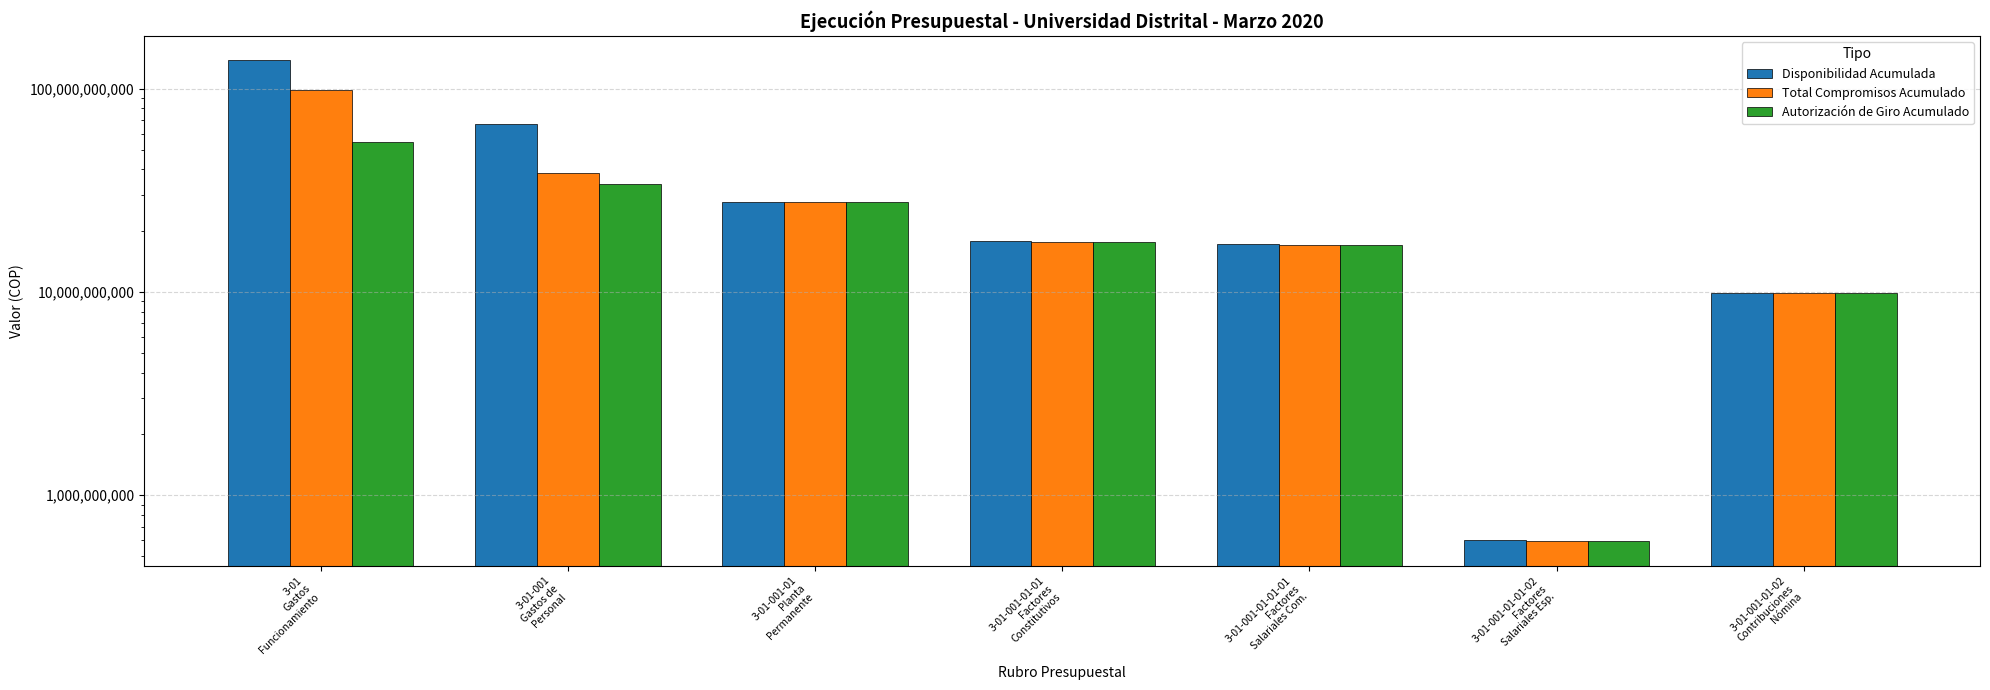

Reading right to left, what are all the values shown in this chart?

Disponibilidad Acumulada: 3-01-001-01-02
Contribuciones
Nómina=9840971839	3-01-001-01-01-02
Factores
Salariales Esp.=600958345	3-01-001-01-01-01
Factores
Salariales Com.=17128953121	3-01-001-01-01
Factores
Constitutivos=17729911466	3-01-001-01
Planta
Permanente=27621793415	3-01-001
Gastos de
Personal=66658040397	3-01
Gastos
Funcionamiento=138006788105
Total Compromisos Acumulado: 3-01-001-01-02
Contribuciones
Nómina=9839011480	3-01-001-01-01-02
Factores
Salariales Esp.=592183774	3-01-001-01-01-01
Factores
Salariales Com.=17097600036	3-01-001-01-01
Factores
Constitutivos=17689783810	3-01-001-01
Planta
Permanente=27579307839	3-01-001
Gastos de
Personal=38411665744	3-01
Gastos
Funcionamiento=98551143506
Autorización de Giro Acumulado: 3-01-001-01-02
Contribuciones
Nómina=9839011480	3-01-001-01-01-02
Factores
Salariales Esp.=592183774	3-01-001-01-01-01
Factores
Salariales Com.=17097600036	3-01-001-01-01
Factores
Constitutivos=17689783810	3-01-001-01
Planta
Permanente=27579307839	3-01-001
Gastos de
Personal=33948951722	3-01
Gastos
Funcionamiento=54662242631